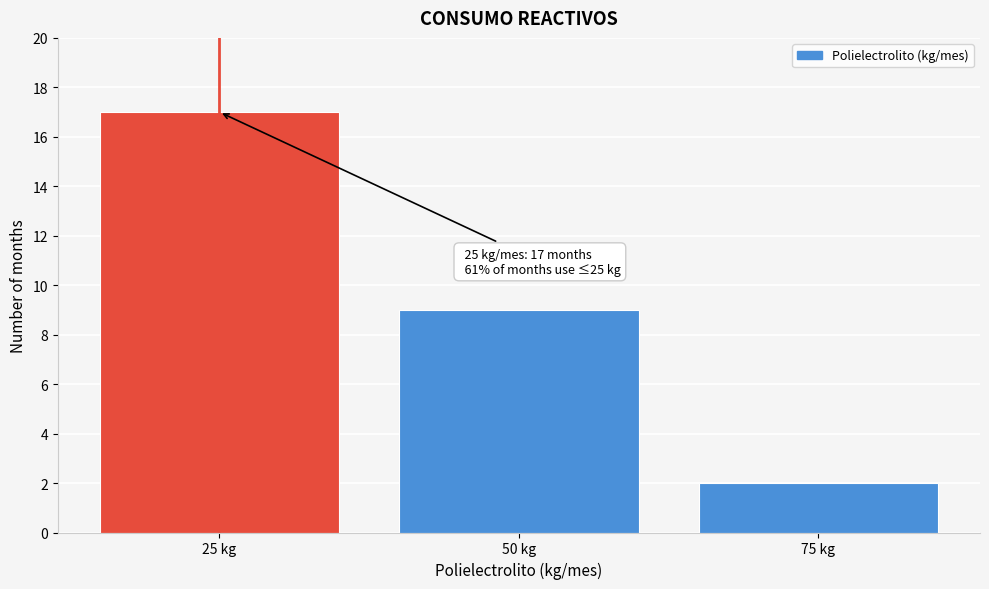

Reading left to right, list all the values displayed in this chart.

25 kg=17	50 kg=9	75 kg=2